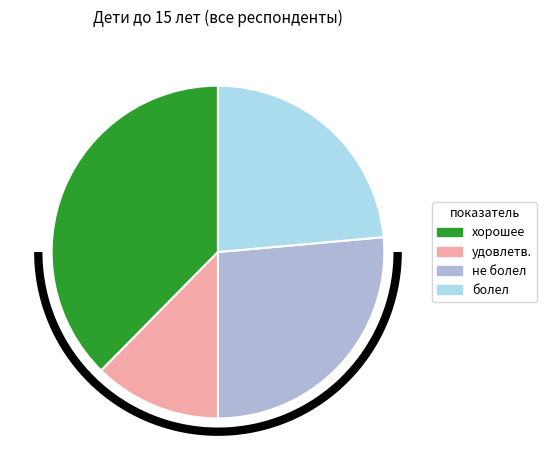

Combined, what portion of the pie is не болел and удовлетворительное?

38.8%